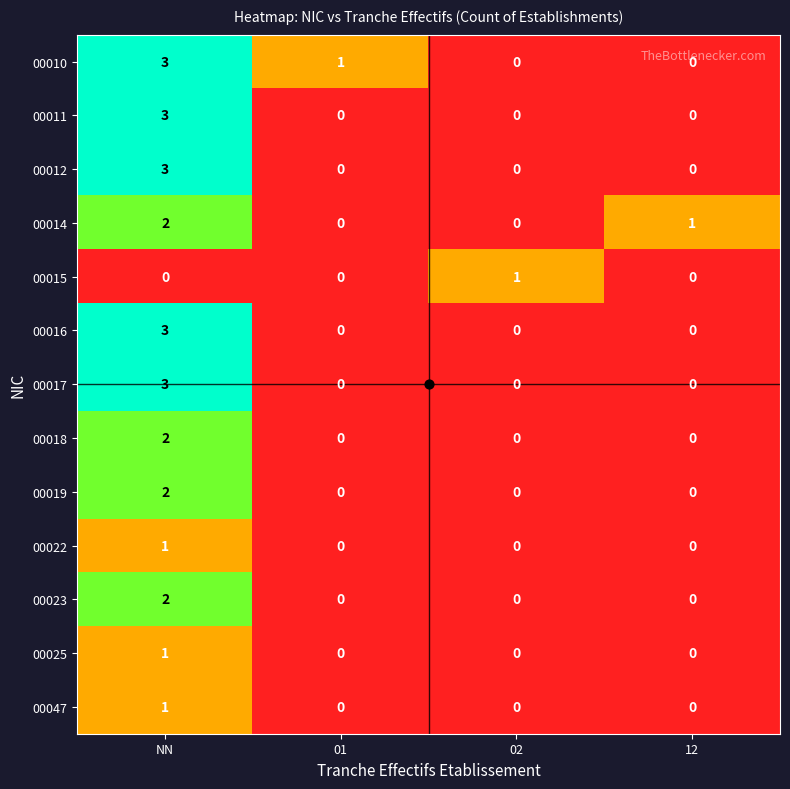

What value does the 00017 series have at NN?

3